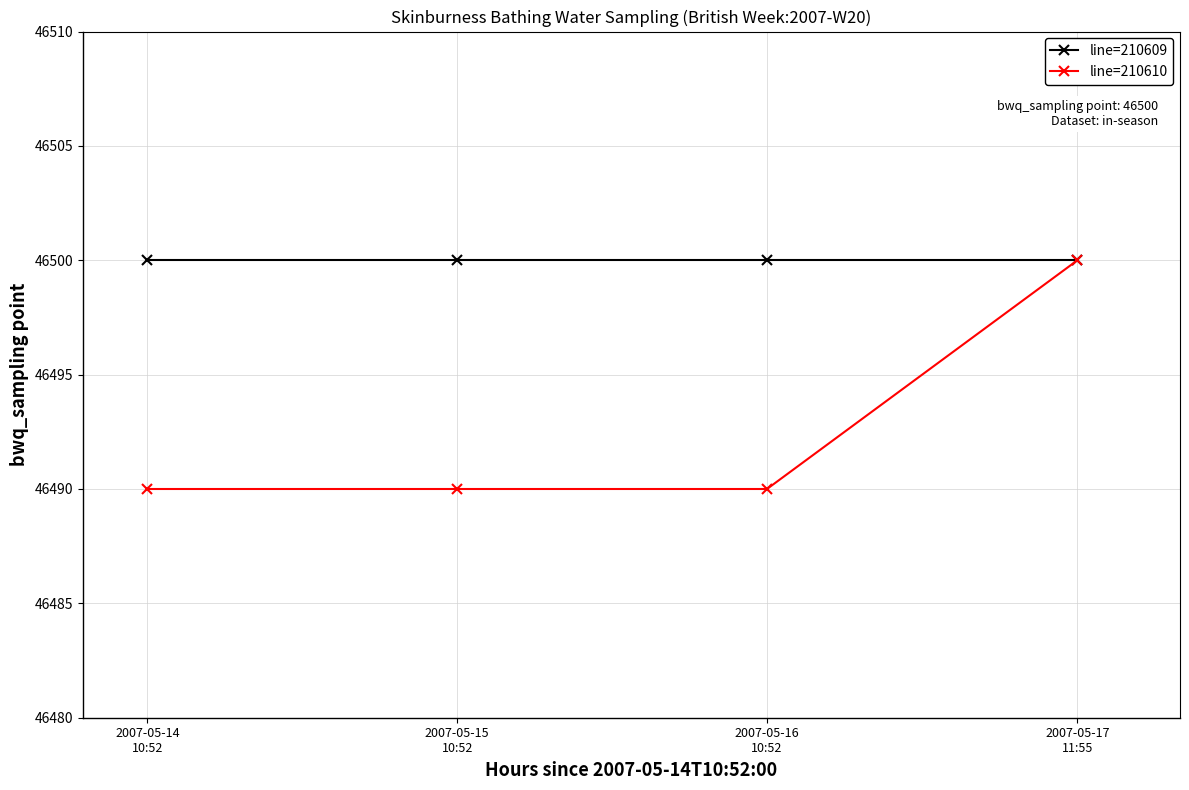

Which series has the largest range (max minus min)?

line=210610